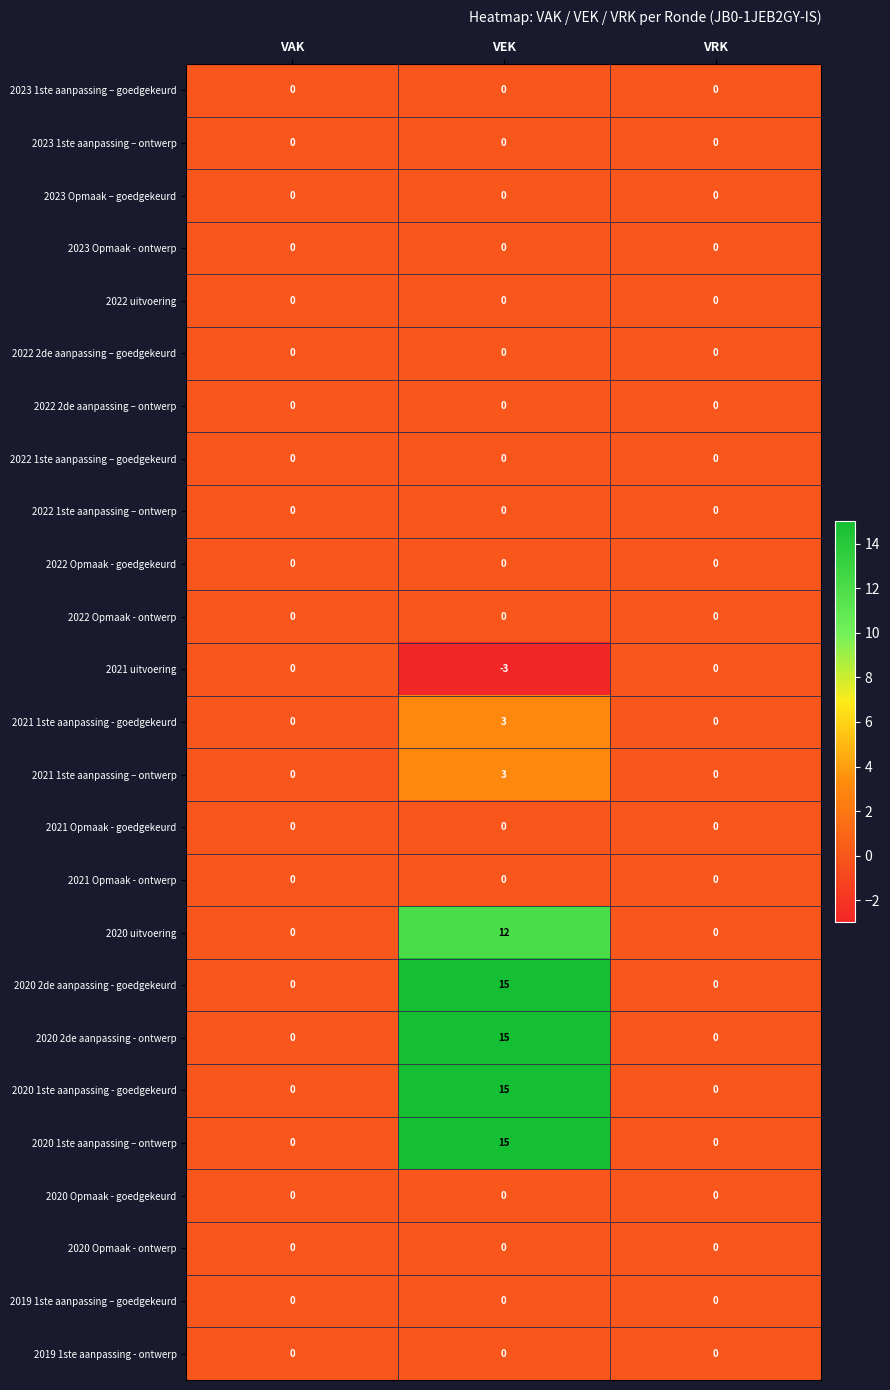

What is the spread (max minus min) of values at VEK?

18